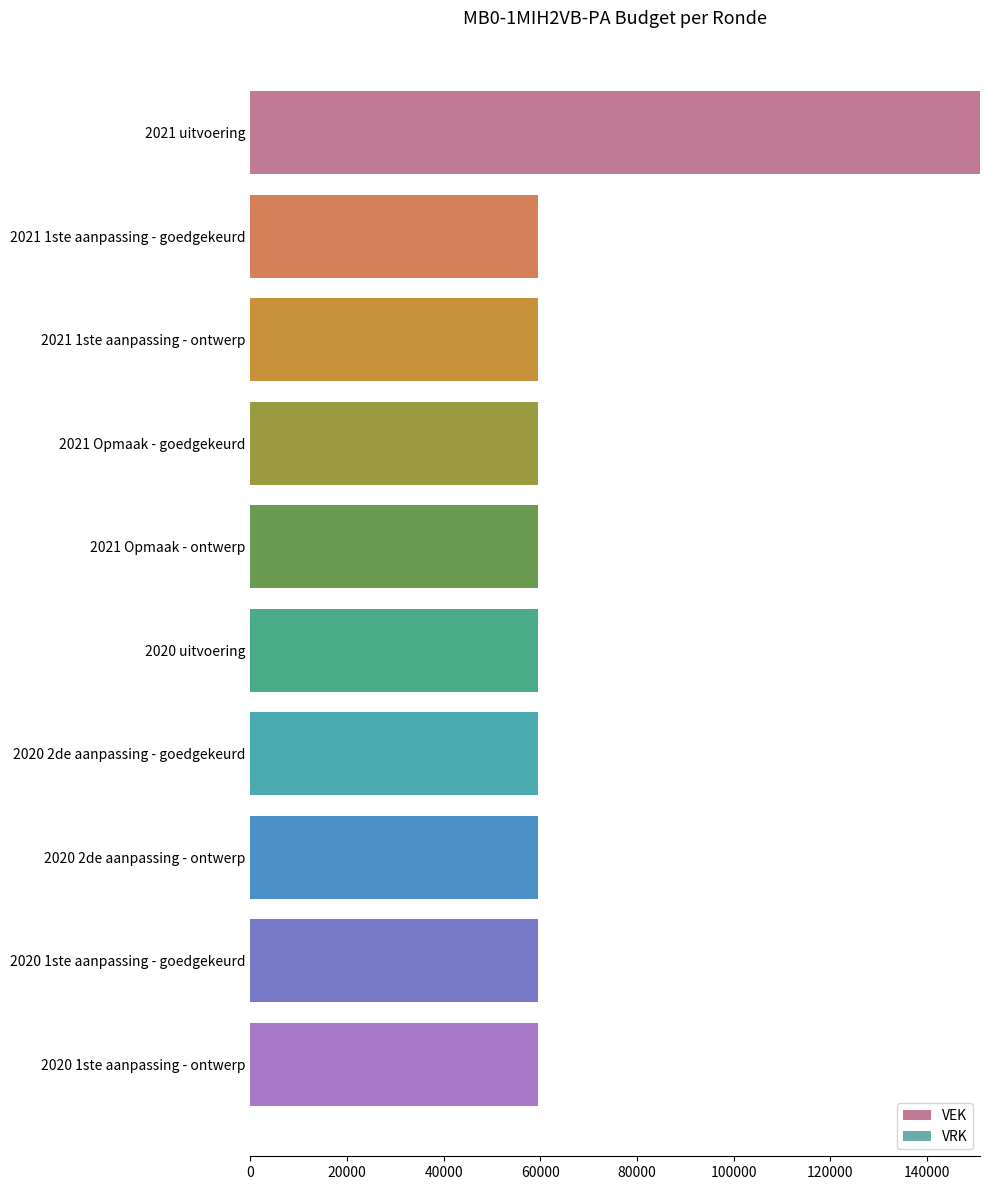

How many data points are above 59500?

1